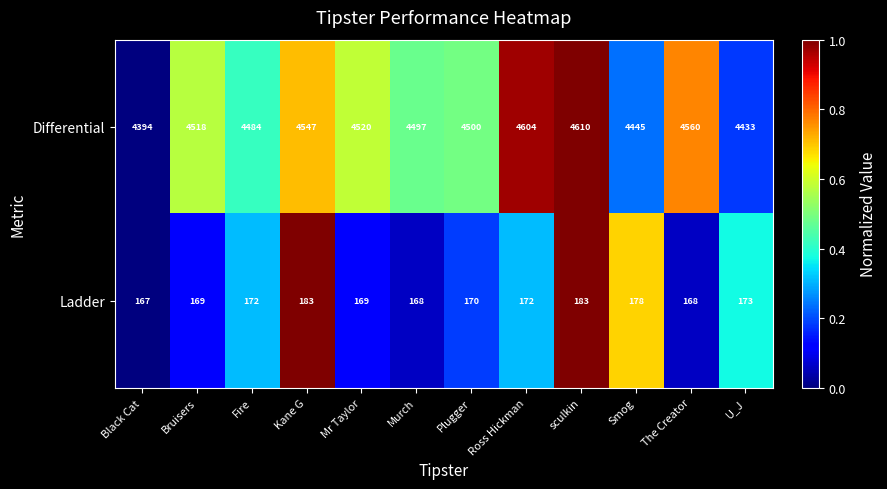

At which label is Differential closest to 4502?

Plugger